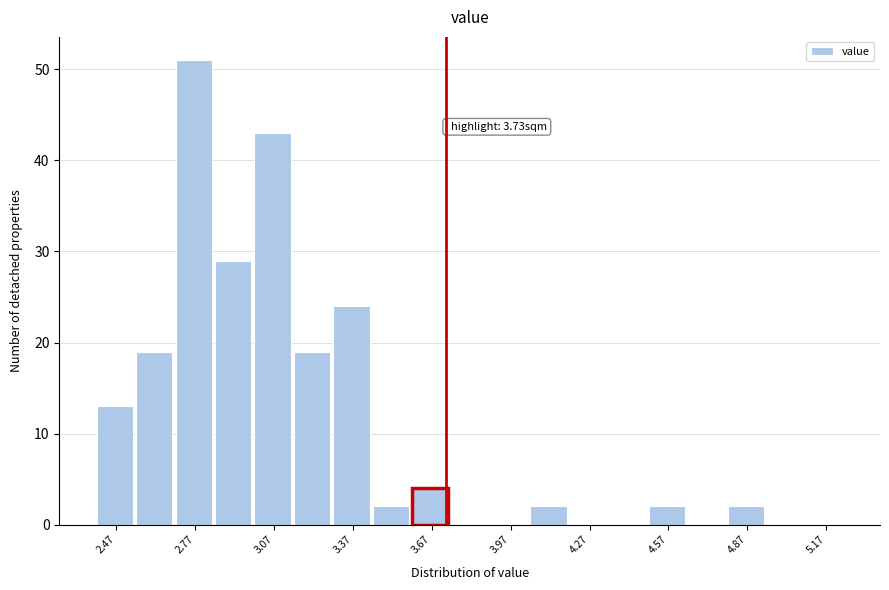

Around what value on the x-axis is the tallest bar? Give the approximate position of its centre, as read against the axis.

2.75